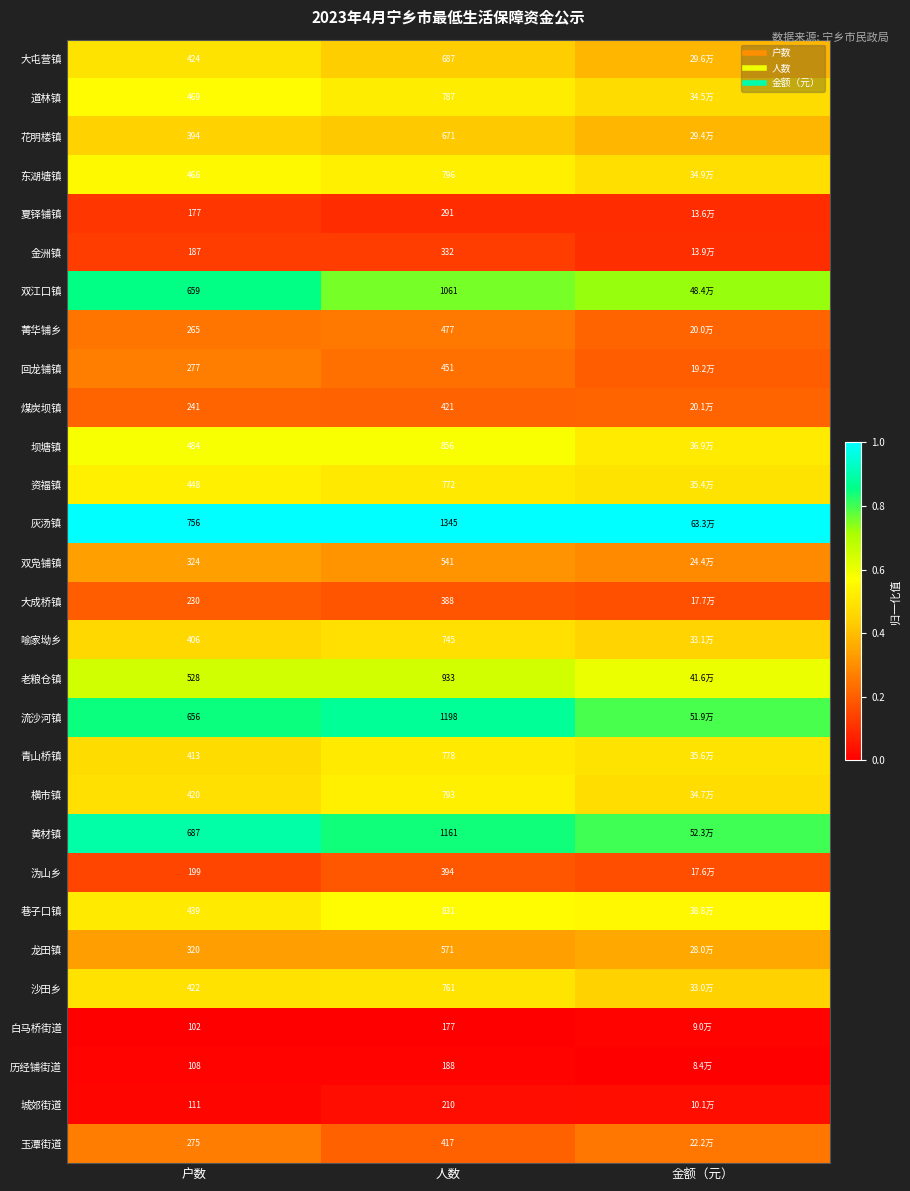

The value of 金洲镇 at 户数 is 0.2. True or false?

False